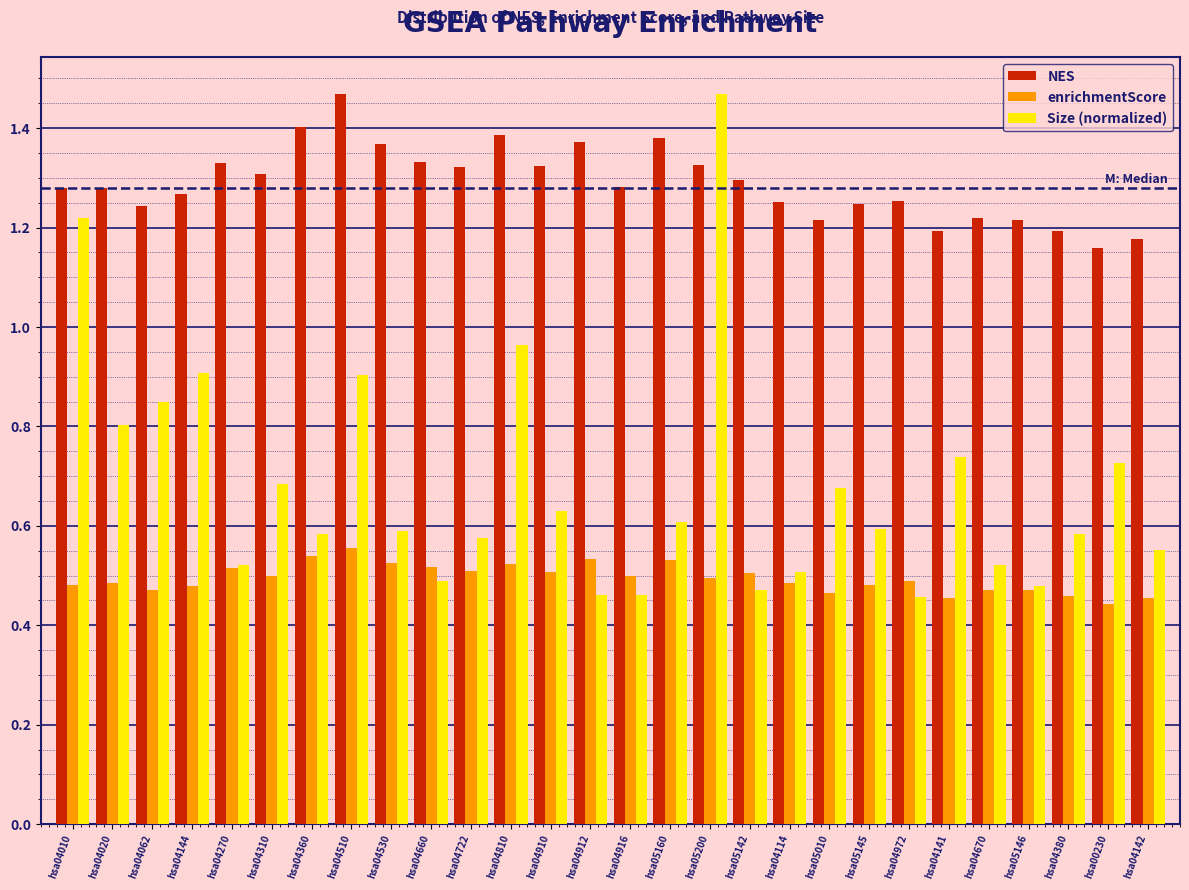

What is the difference between the maximum and minimum values in the NES series?

0.3